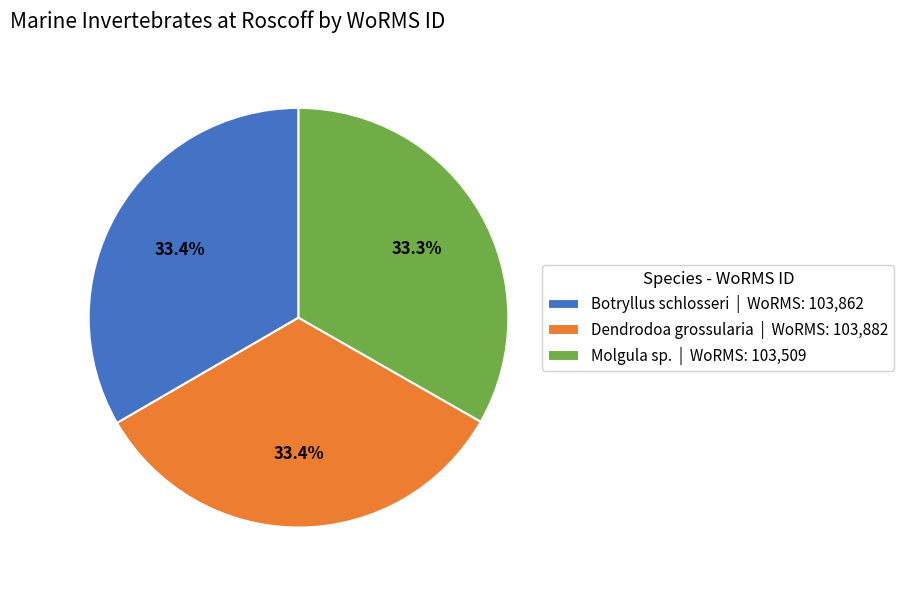

How many segments does this pie chart have?

3